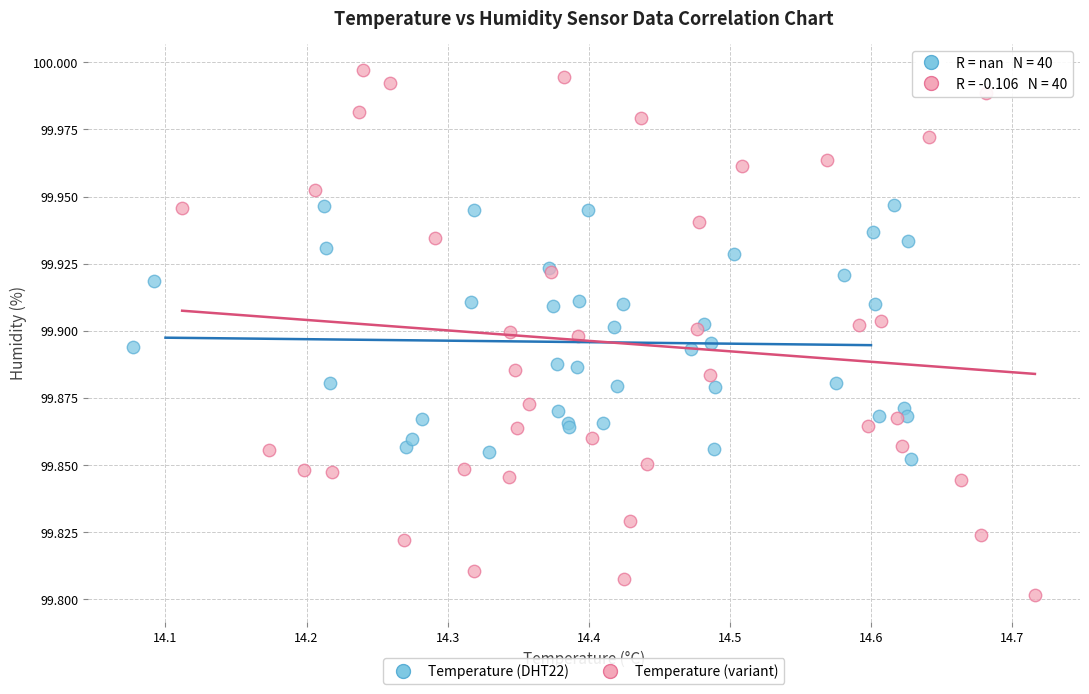

Which series has the largest Y range (max minus min)?

Temperature (variant)